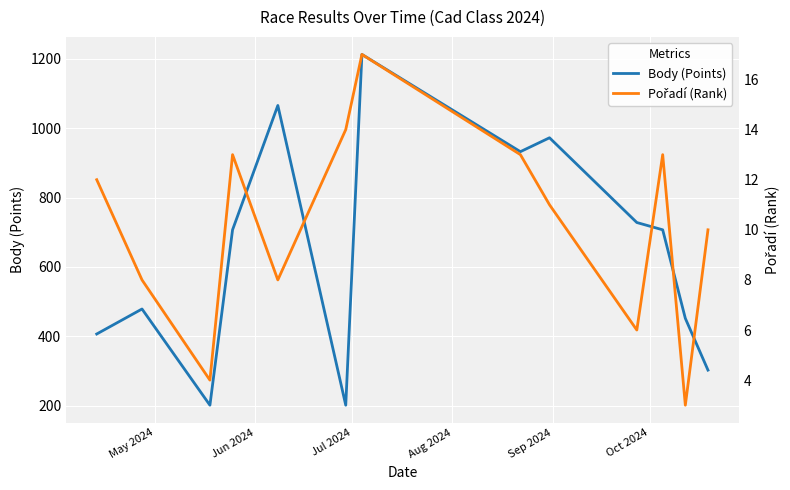

Rank the series by their average value, from highest to lowest.

Body (Points), Pořadí (Rank)